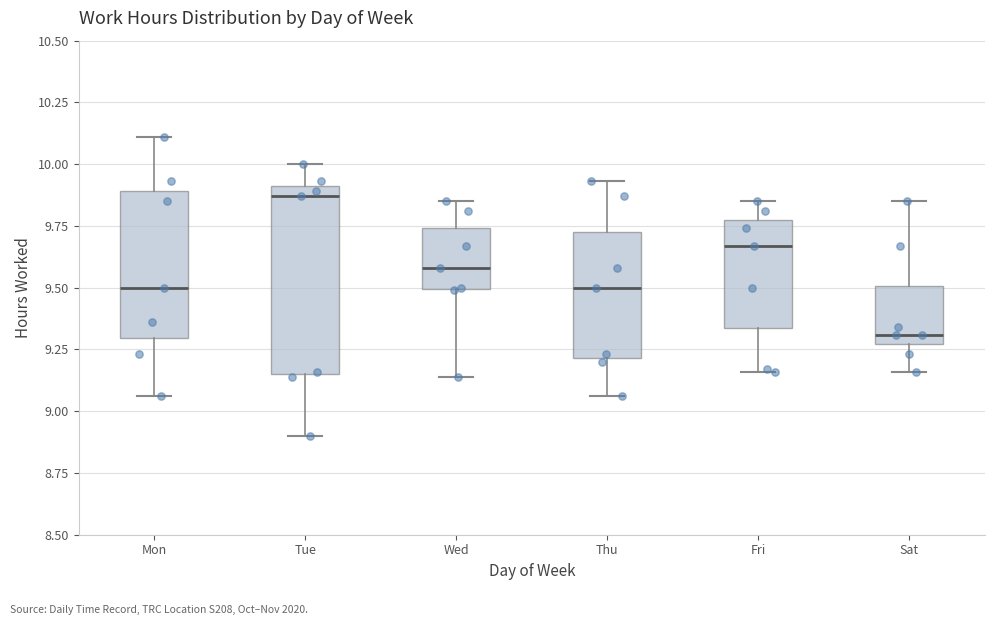

Where does the lower whisker of the box for Thu end on the y-axis? The values are not printed on the chart, so give them approximately, as read against the axis.

9.05